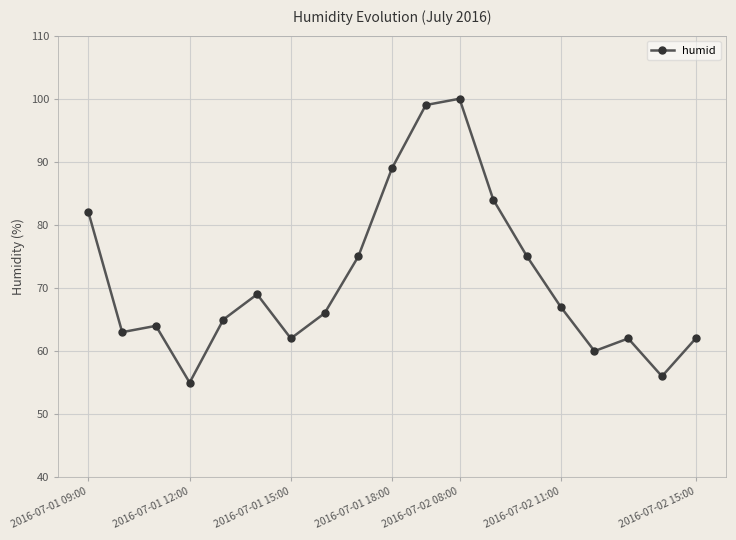

Reading right to left, list all the values displayed in this chart.

62	56	62	60	67	75	84	100	99	89	75	66	62	69	65	55	64	63	82